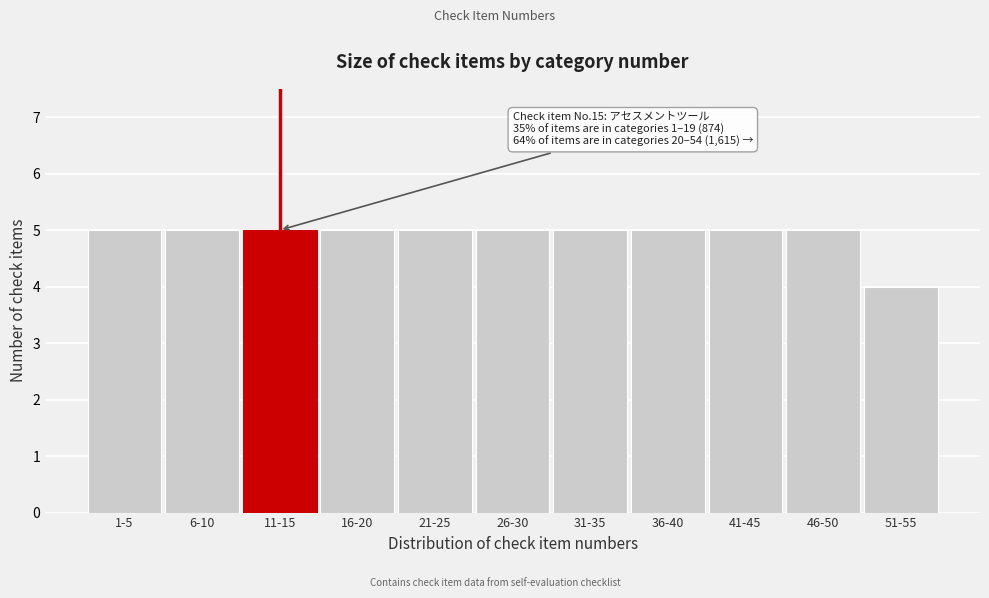

Reading left to right, what are all the values shown in this chart?

5	5	5	5	5	5	5	5	5	5	4